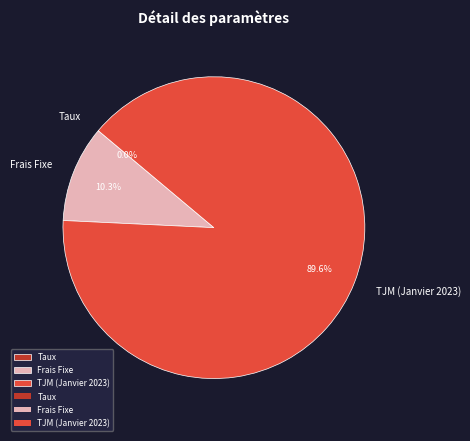

What is the ratio of the value at TJM (Janvier 2023) to the value at Frais Fixe?

8.7